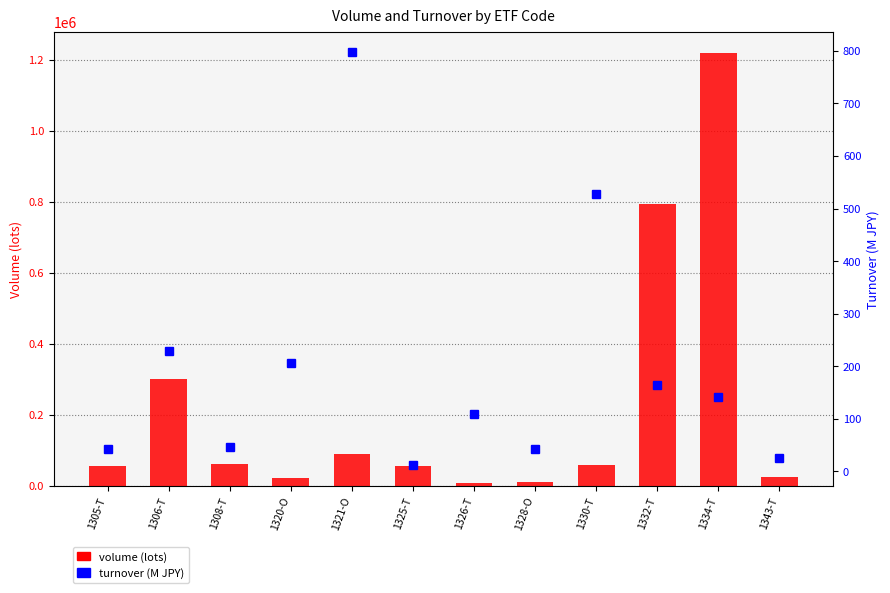

List the labels in order of volume (lots) value, largest first.

1334-T, 1332-T, 1306-T, 1321-O, 1308-T, 1330-T, 1325-T, 1305-T, 1343-T, 1320-O, 1328-O, 1326-T